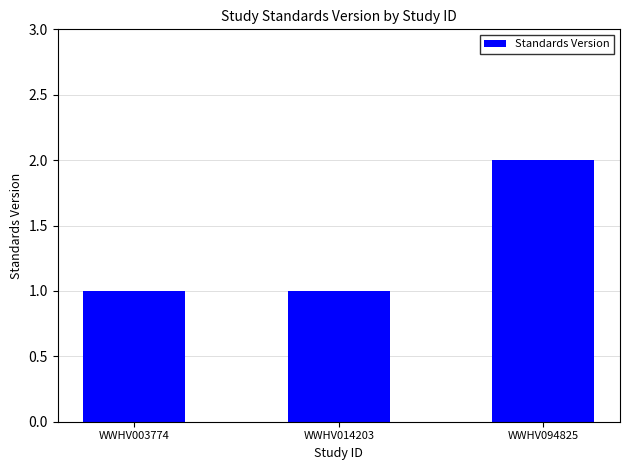

What is the difference between the maximum and second lowest values?

1